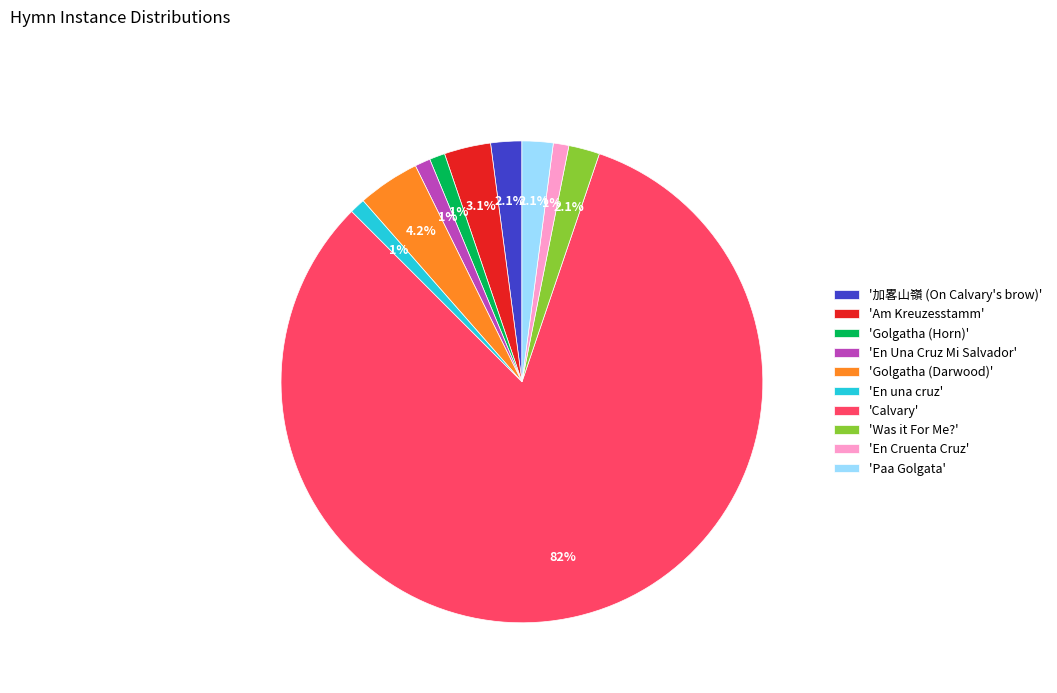

How many slices are in this pie chart?

10